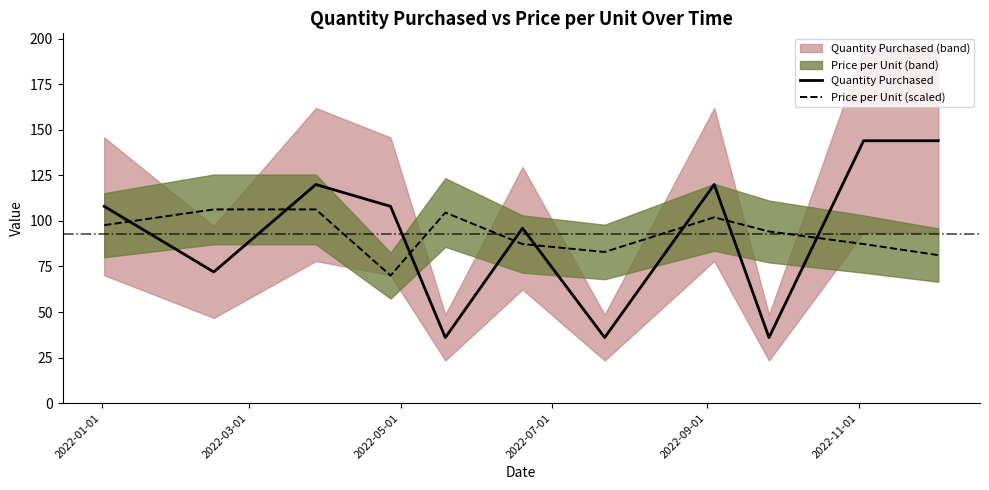

What is the minimum value for Quantity Purchased?

36.0